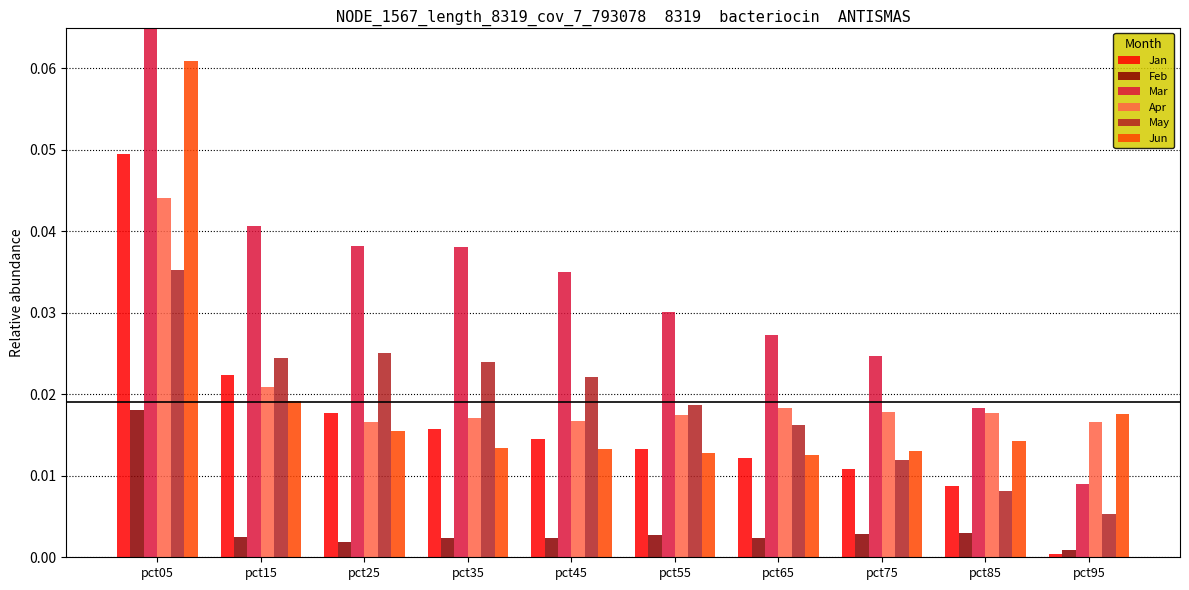

How many bars are there in total?

60